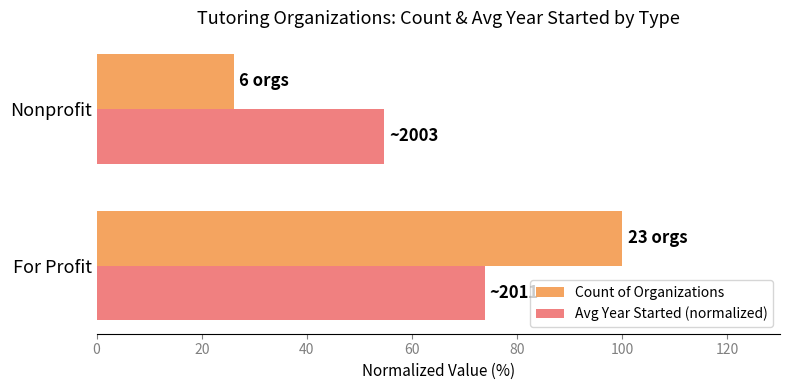

True or false: Avg Year Started (normalized) has a value of 73.8 at For Profit.

True